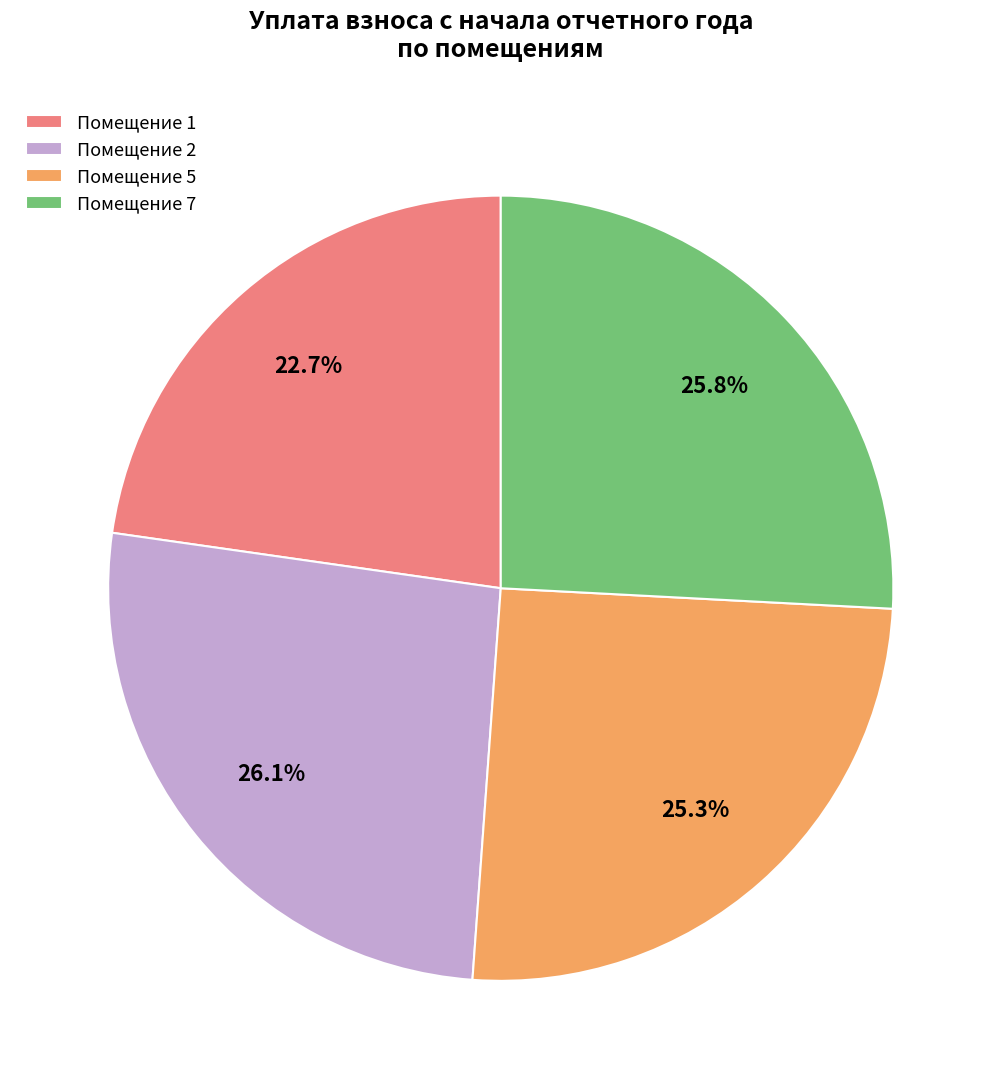

What is the ratio of the value at Помещение 7 to the value at Помещение 1?

1.1